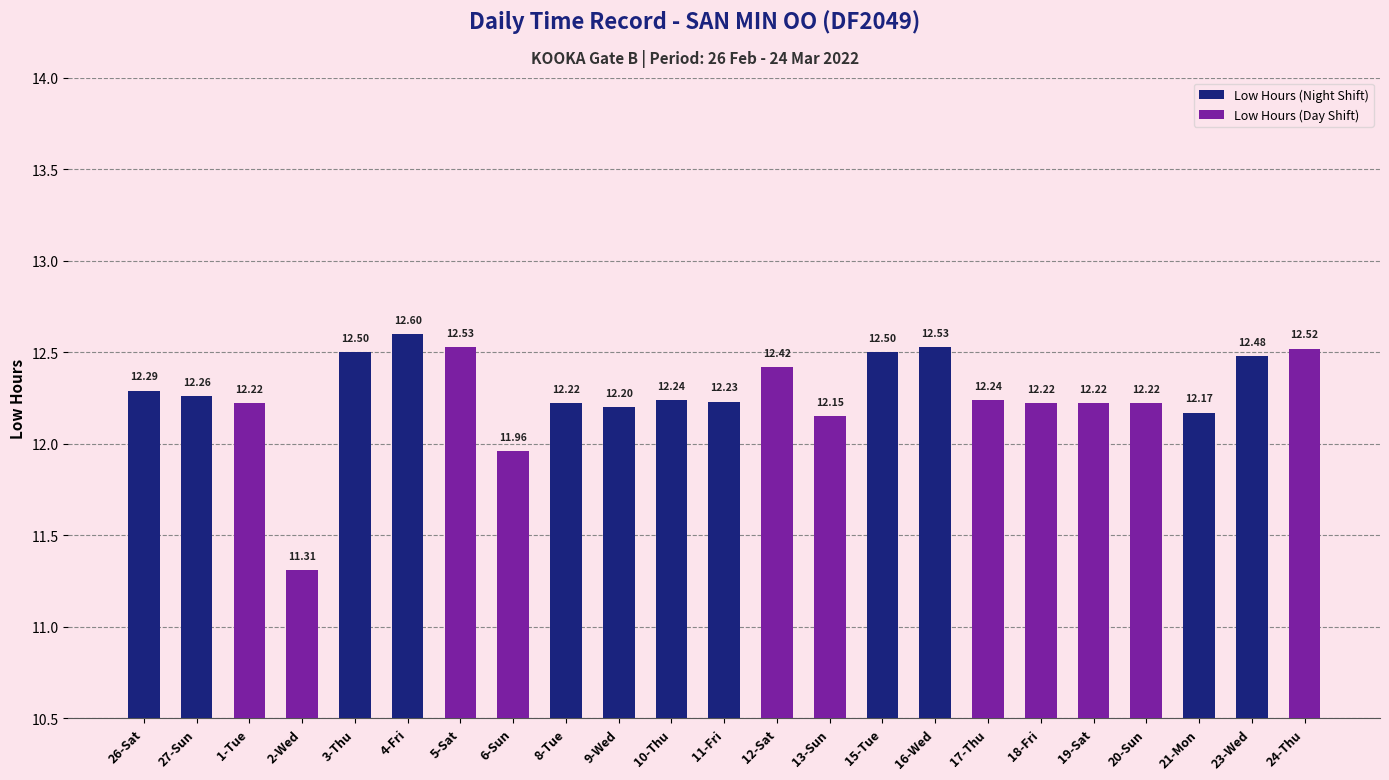

At which label does the data first exceed 12?

26-Sat